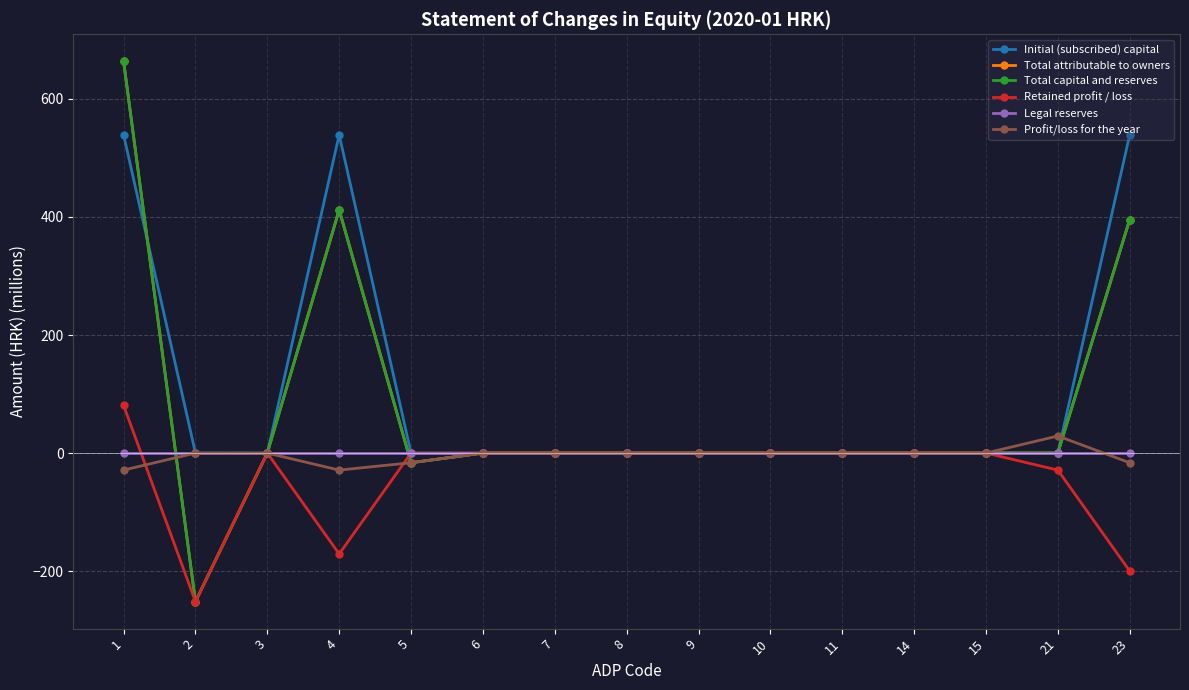

At which label is Profit/loss for the year closest to 0?

2